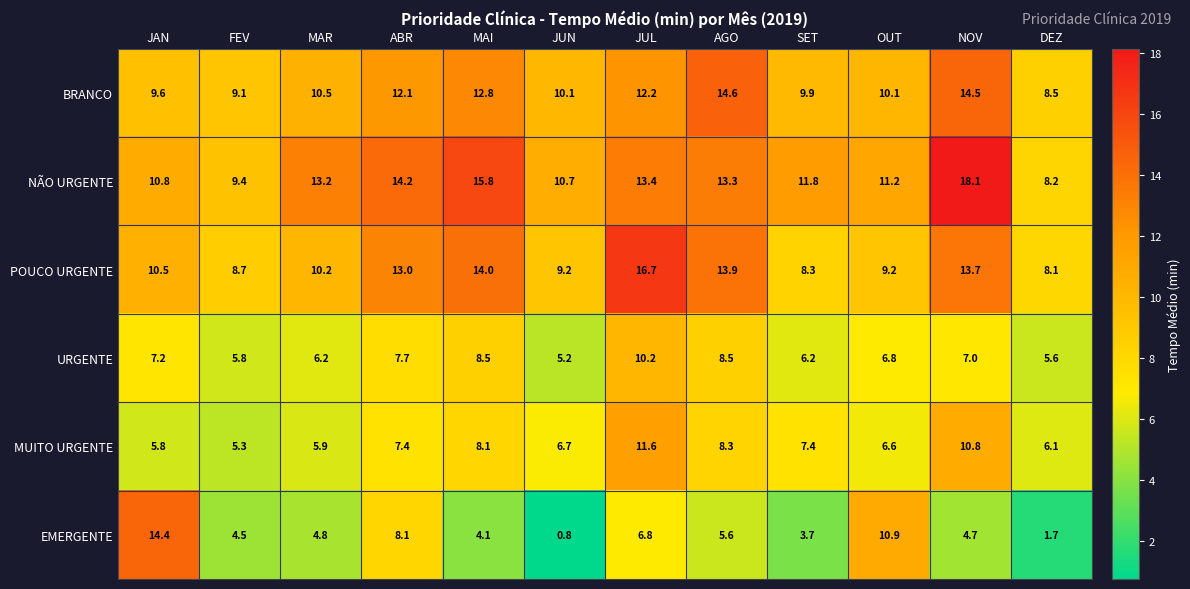

At which category is the sum across all series the highest?

JUL